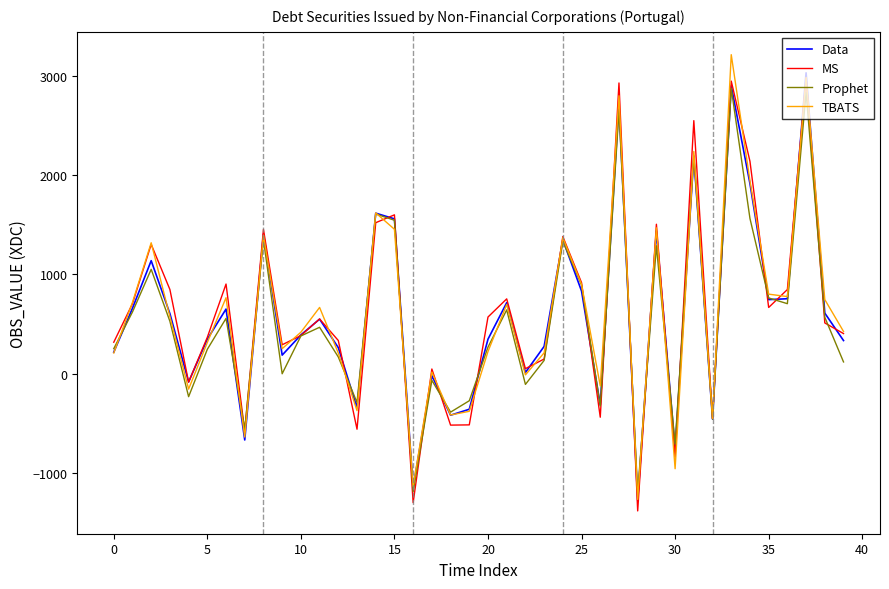

What is the maximum value shown in the chart?

3214.8